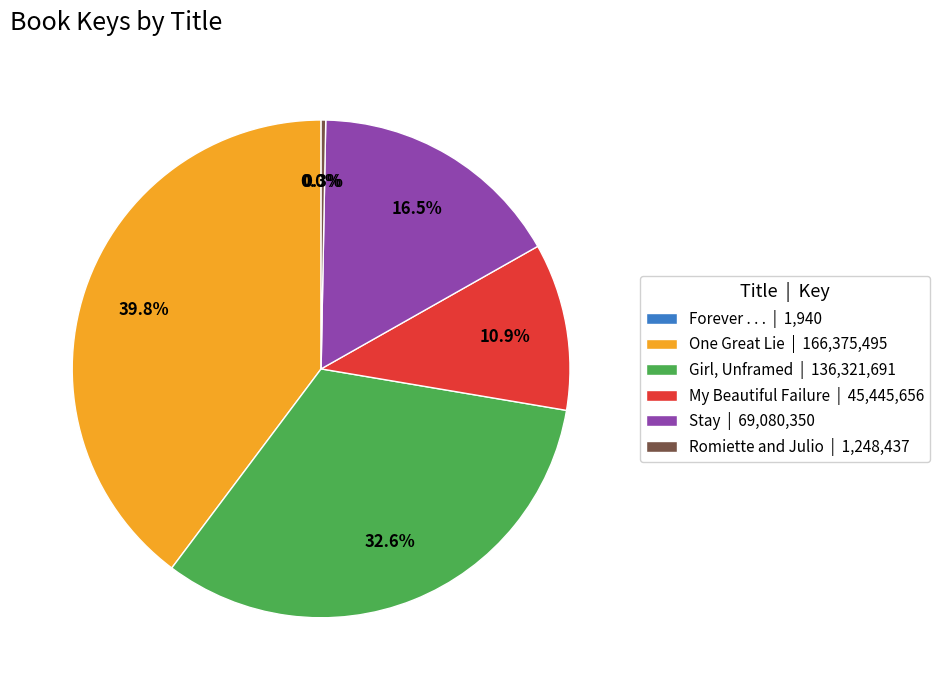

Is there any slice that represents more than half of the pie?

No